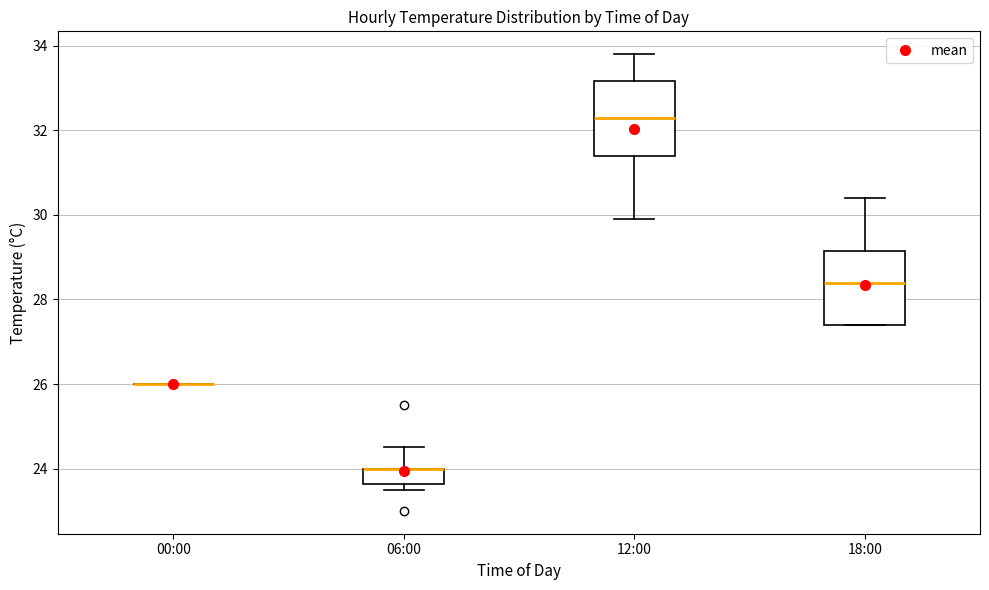

Where is the lower edge of the box for 18:00 on the y-axis? The values are not printed on the chart, so give them approximately, as read against the axis.

27.4